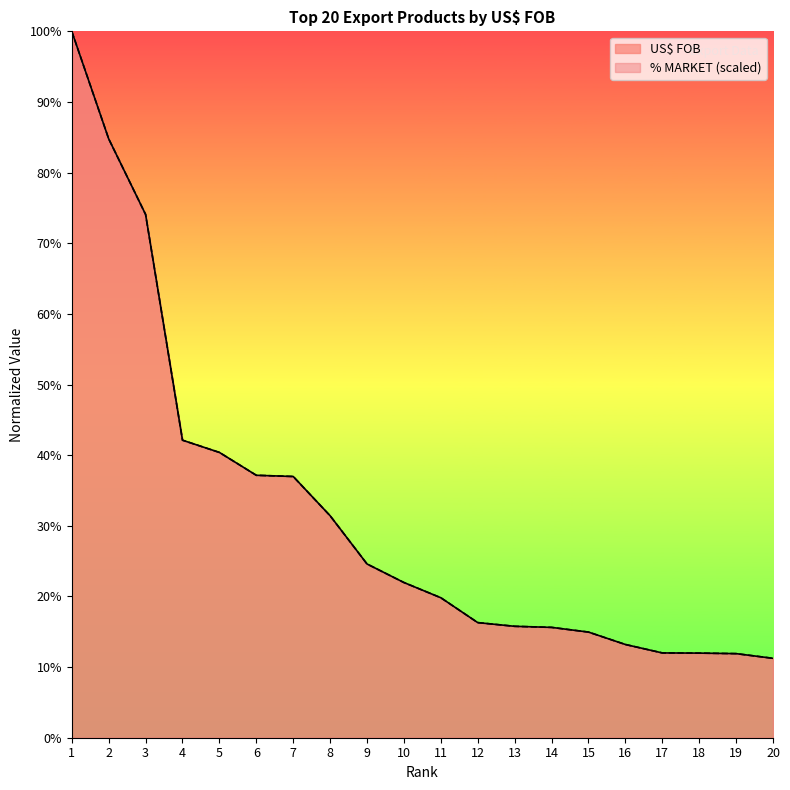

Reading left to right, list all the values displayed in this chart.

US$ FOB: 1.0	0.8	0.7	0.4	0.4	0.4	0.4	0.3	0.2	0.2	0.2	0.2	0.2	0.2	0.1	0.1	0.1	0.1	0.1	0.1
% MARKET (scaled): 1.0	0.8	0.7	0.4	0.4	0.4	0.4	0.3	0.2	0.2	0.2	0.2	0.2	0.2	0.1	0.1	0.1	0.1	0.1	0.1